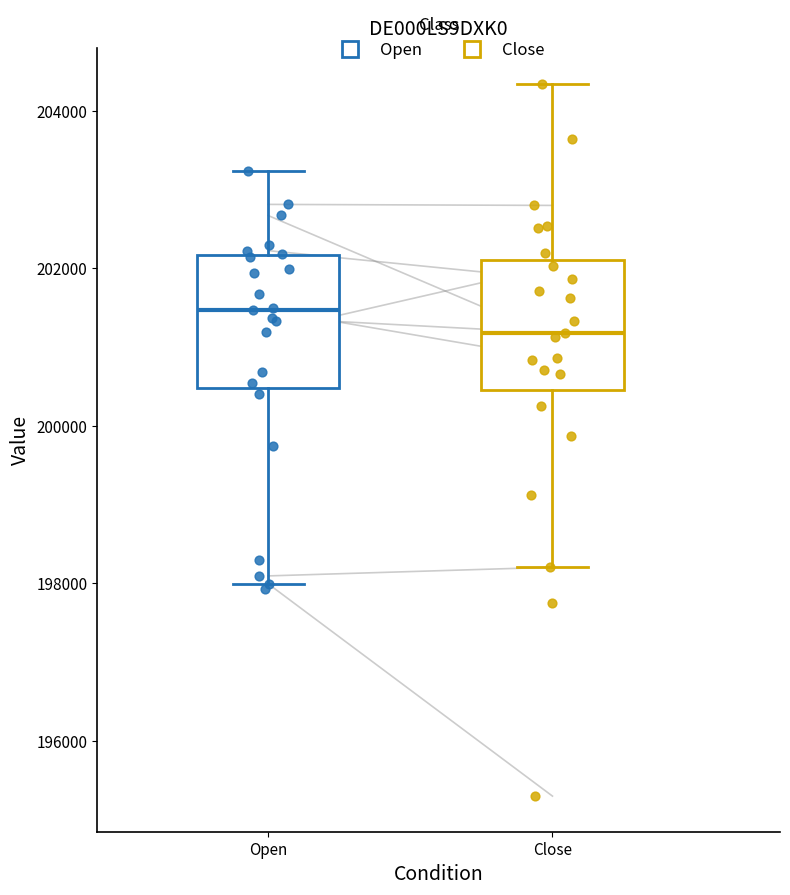

Where does the median line of the box for Open sit on the y-axis? The values are not printed on the chart, so give them approximately, as read against the axis.

201400